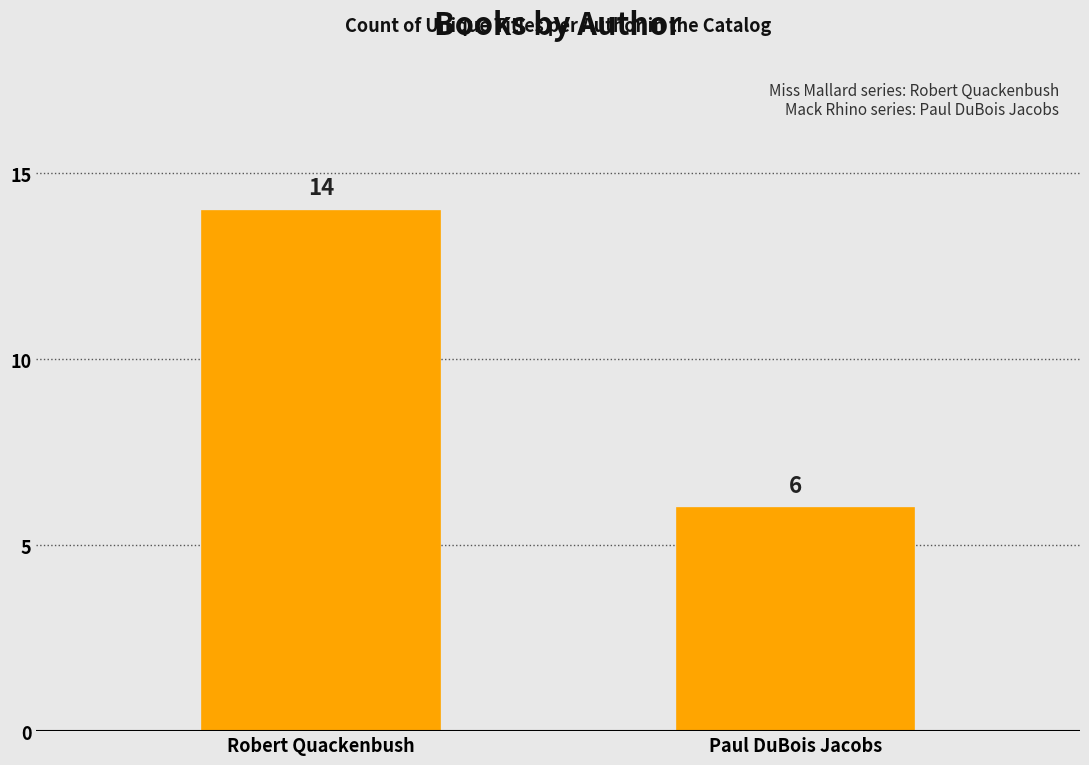

The value at Robert Quackenbush is 4. True or false?

False